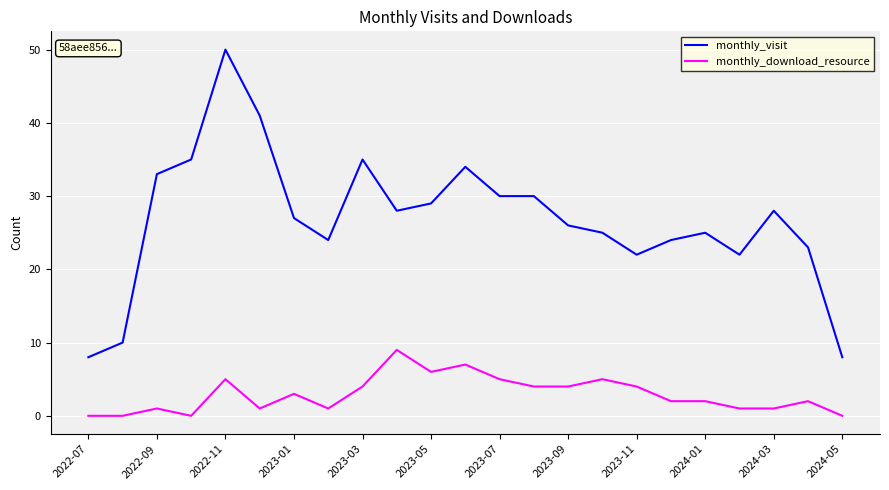

Rank the series by their maximum value, from lowest to highest.

monthly_download_resource, monthly_visit